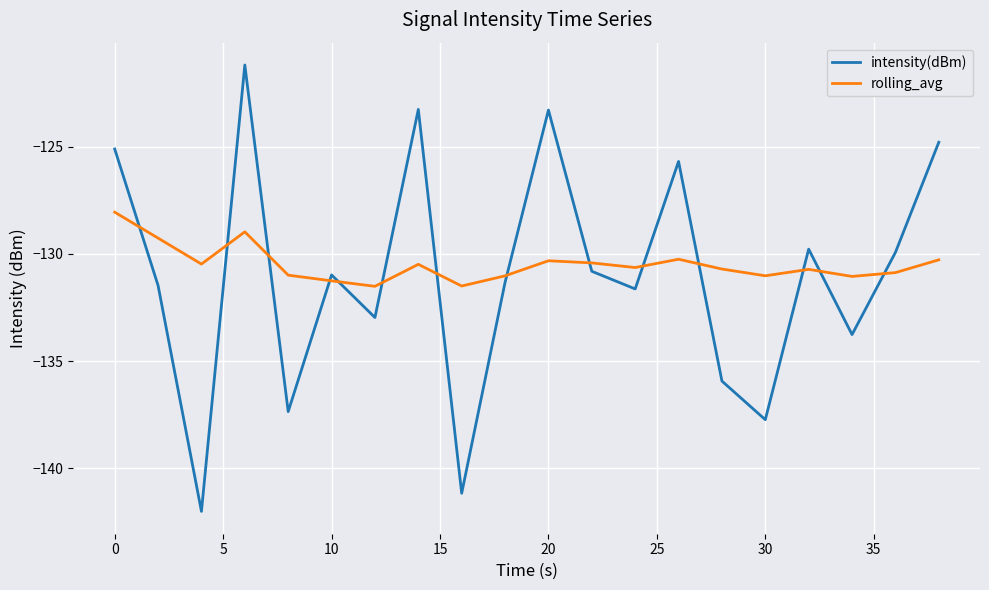

After their last crossing, which series has the higher values: intensity(dBm) or rolling_avg?

intensity(dBm)